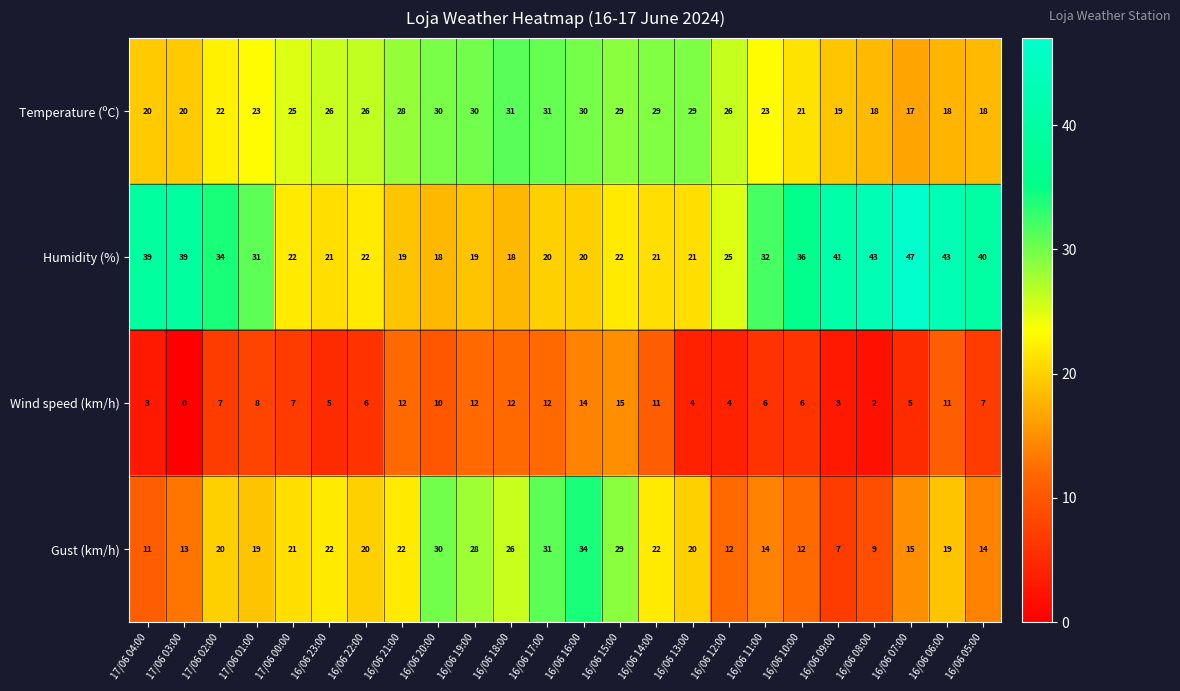

At which category is the sum across all series the highest?

16/06 16:00